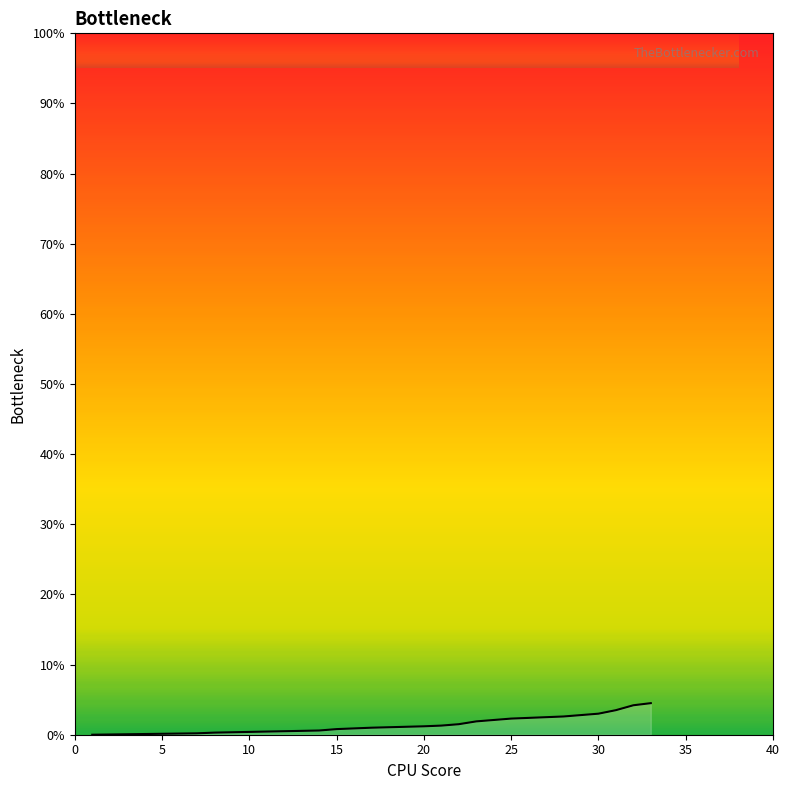

How many lines are shown in the chart?

1